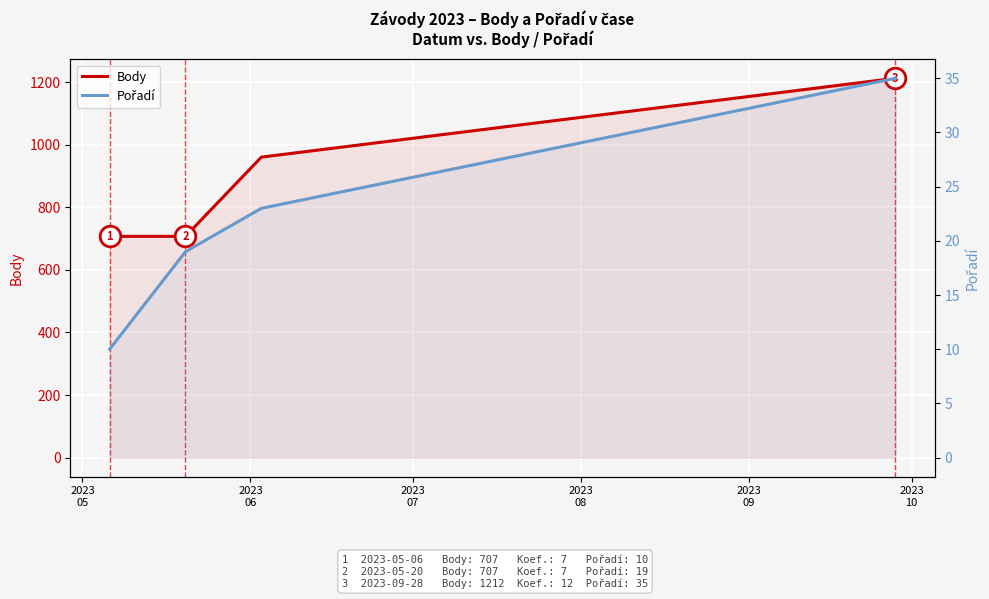

Which series reaches the minimum Y coordinate?

Pořadí